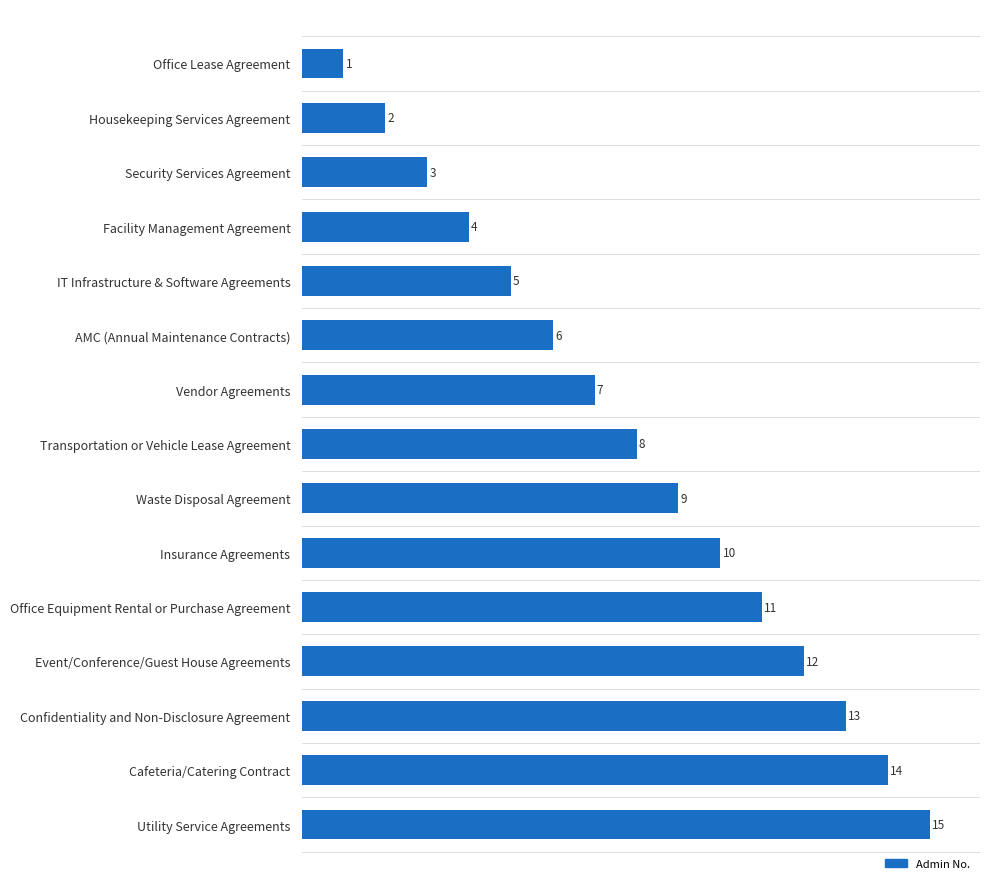

What is the greatest value displayed?

15